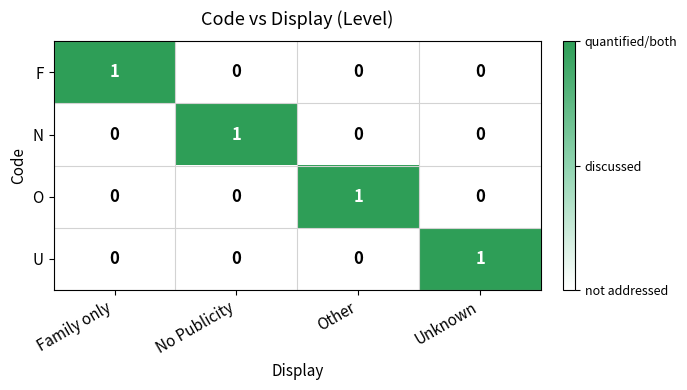

Count the U values in the range 0 to 1.

4